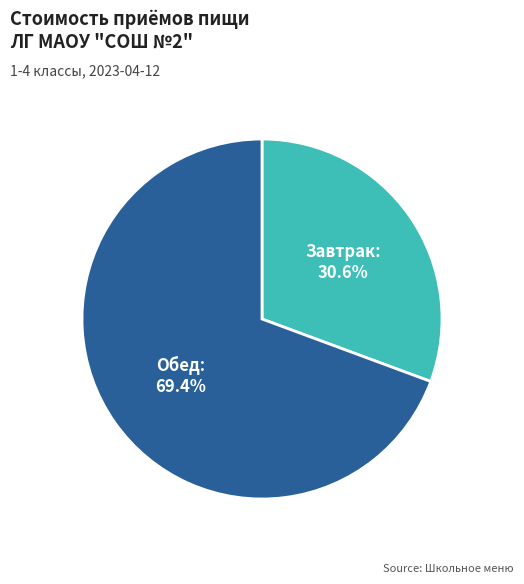

What portion of the pie excludes Обед?

30.6%